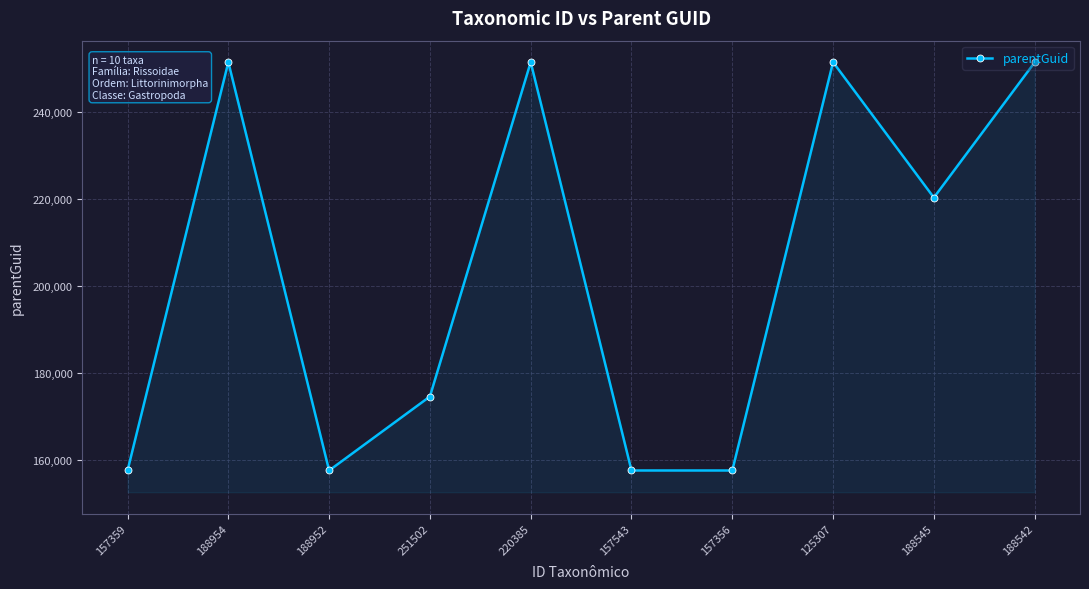

What is the label of the 9th point from the right?

188954